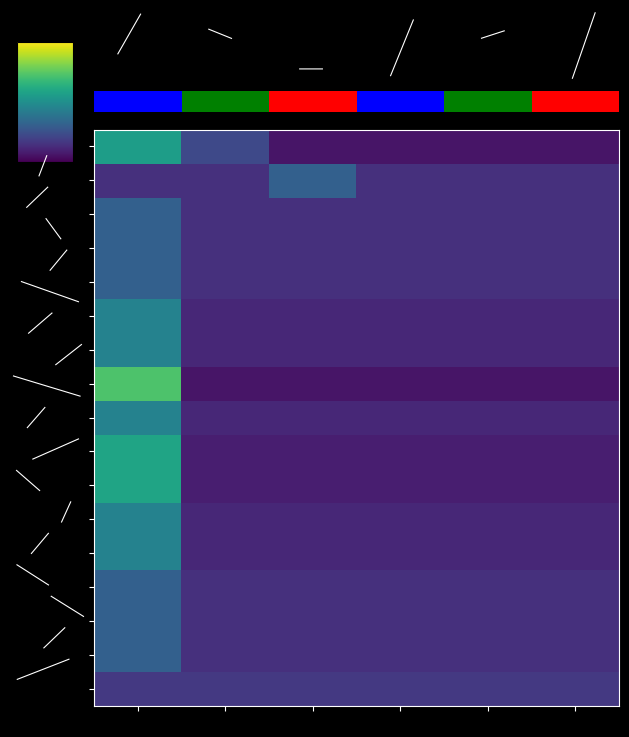

True or false: 00014 has a value of -0.8 at 11.

False